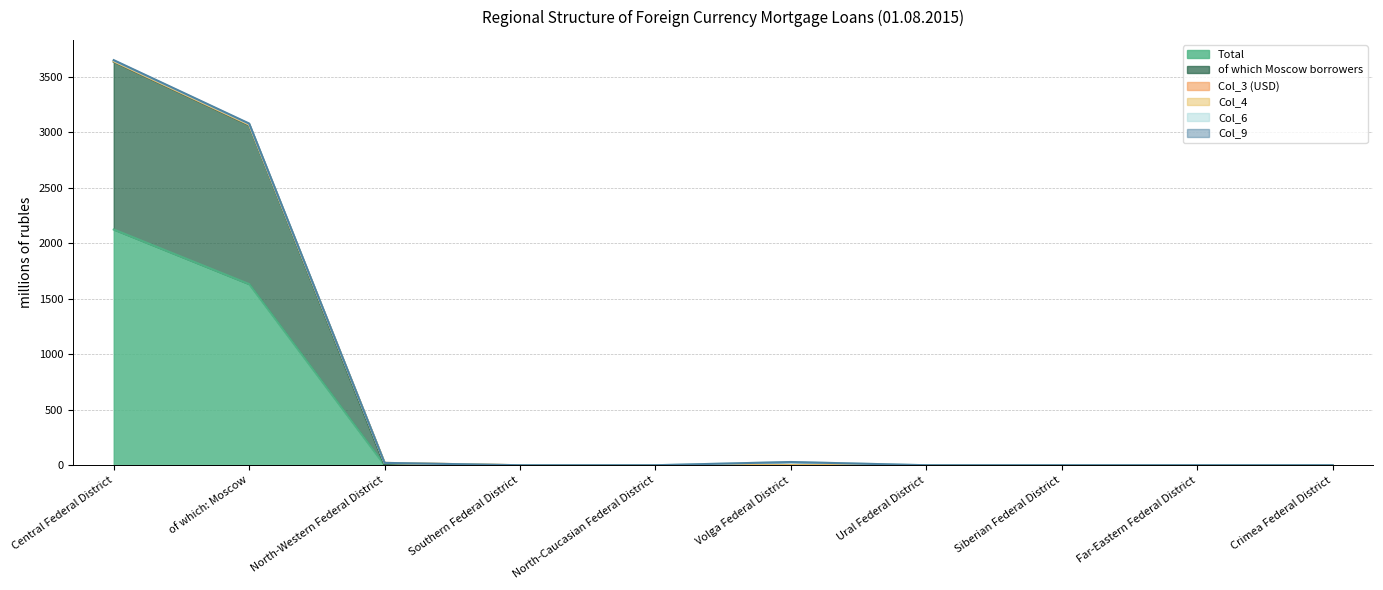

Is it true that Total equals 0 at Southern Federal District?

True